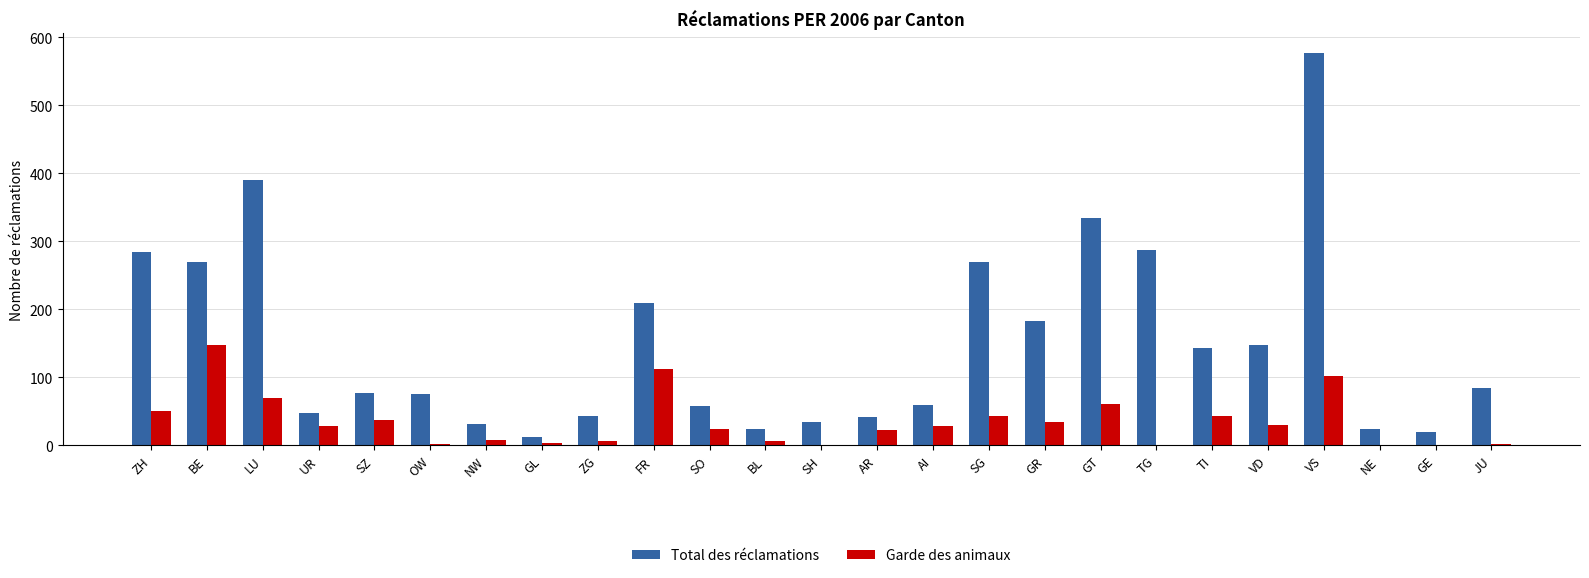

How many groups of bars are there?

25